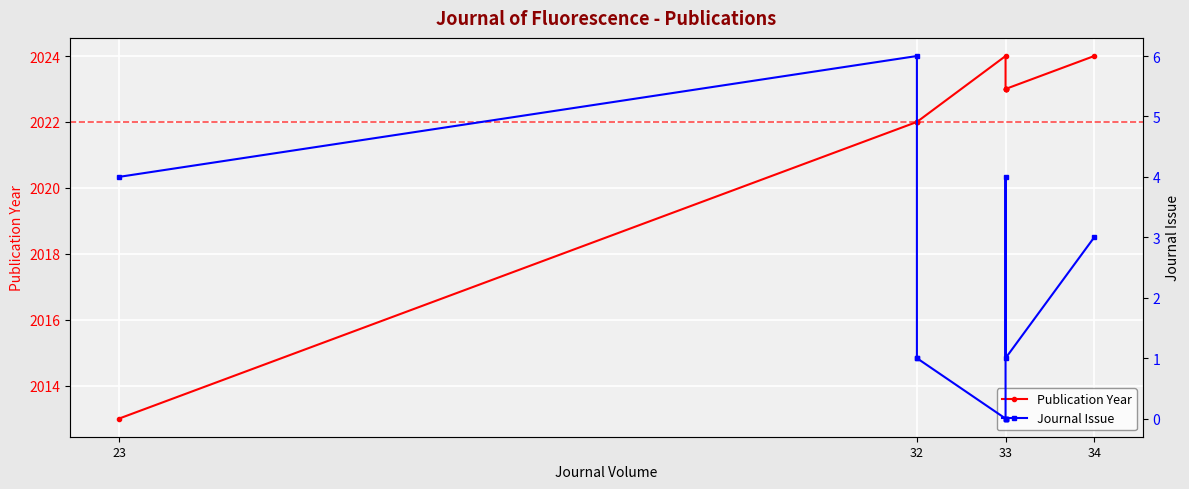

At how many categories does at least one series exceed 119?

11